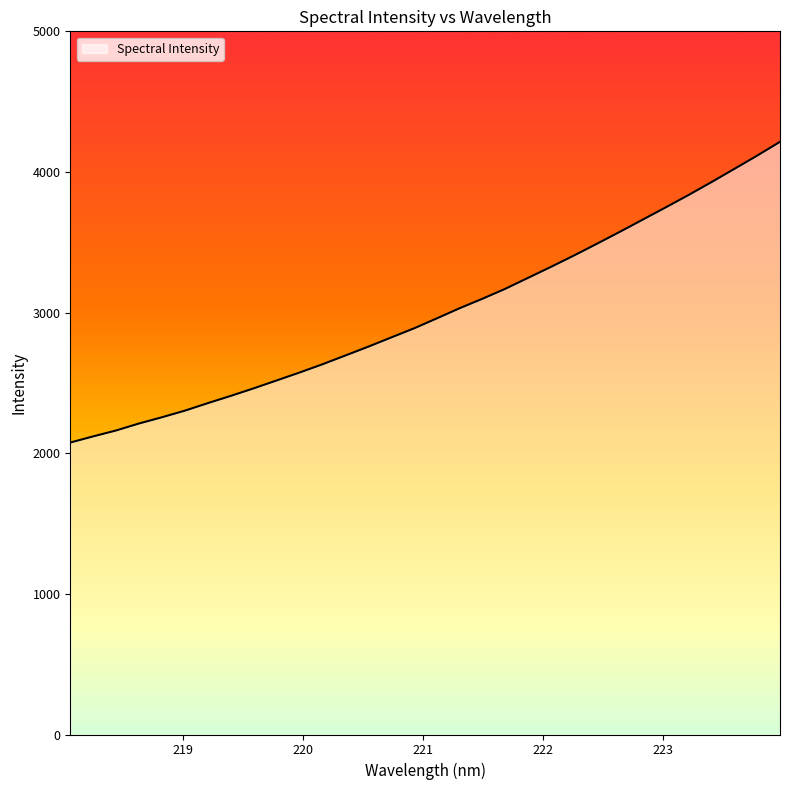

What is the greatest value displayed?

4214.3